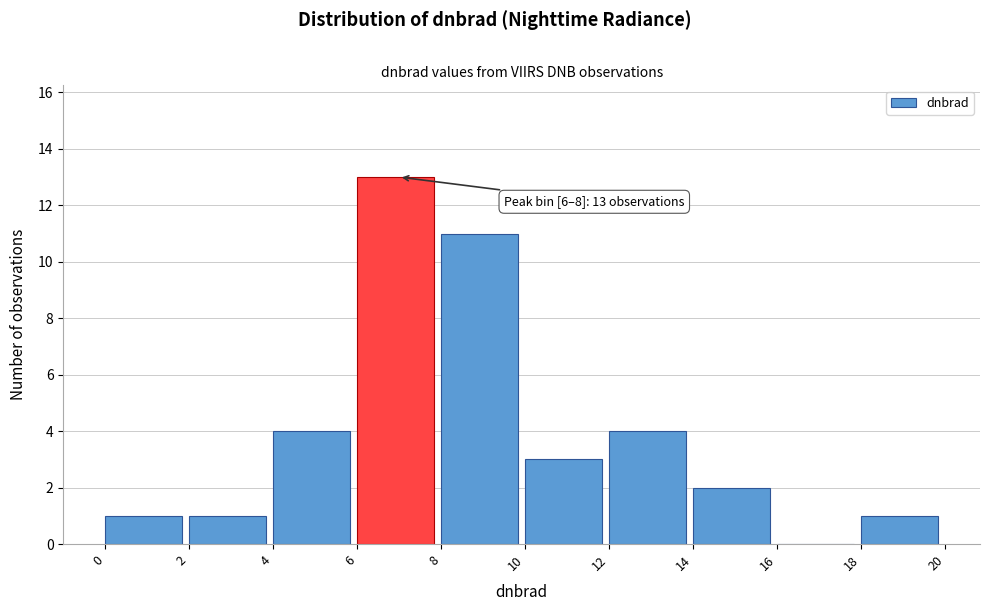

Over which range of the x-axis is the bar tallest?

6 to 8